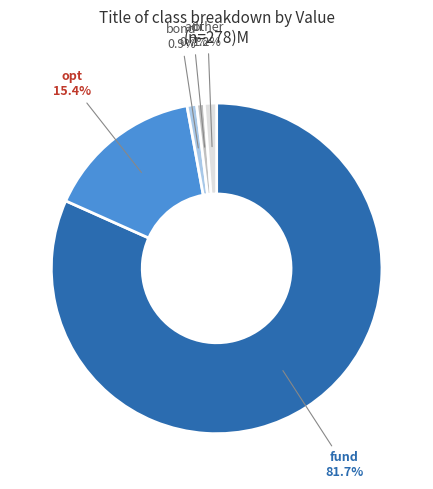

Does adr represent more than half of the total?

No